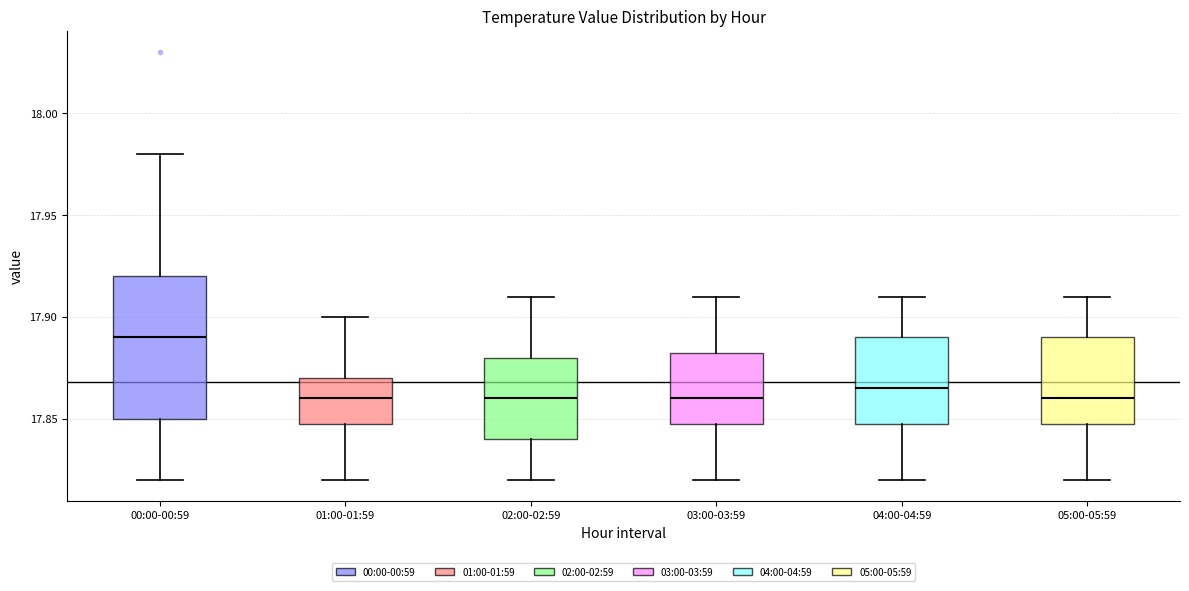

Where is the lower edge of the box for 01:00-01:59 on the y-axis? The values are not printed on the chart, so give them approximately, as read against the axis.

17.850